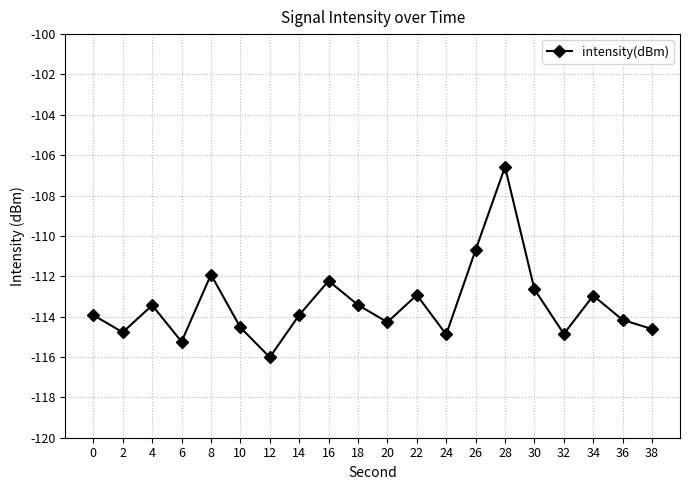

The value at 16 is -41.7. True or false?

False